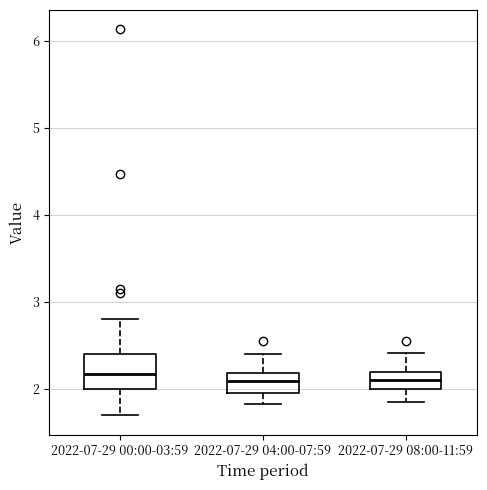

Where is the lower edge of the box for 2022-07-29 00:00-03:59 on the y-axis? The values are not printed on the chart, so give them approximately, as read against the axis.

2.0